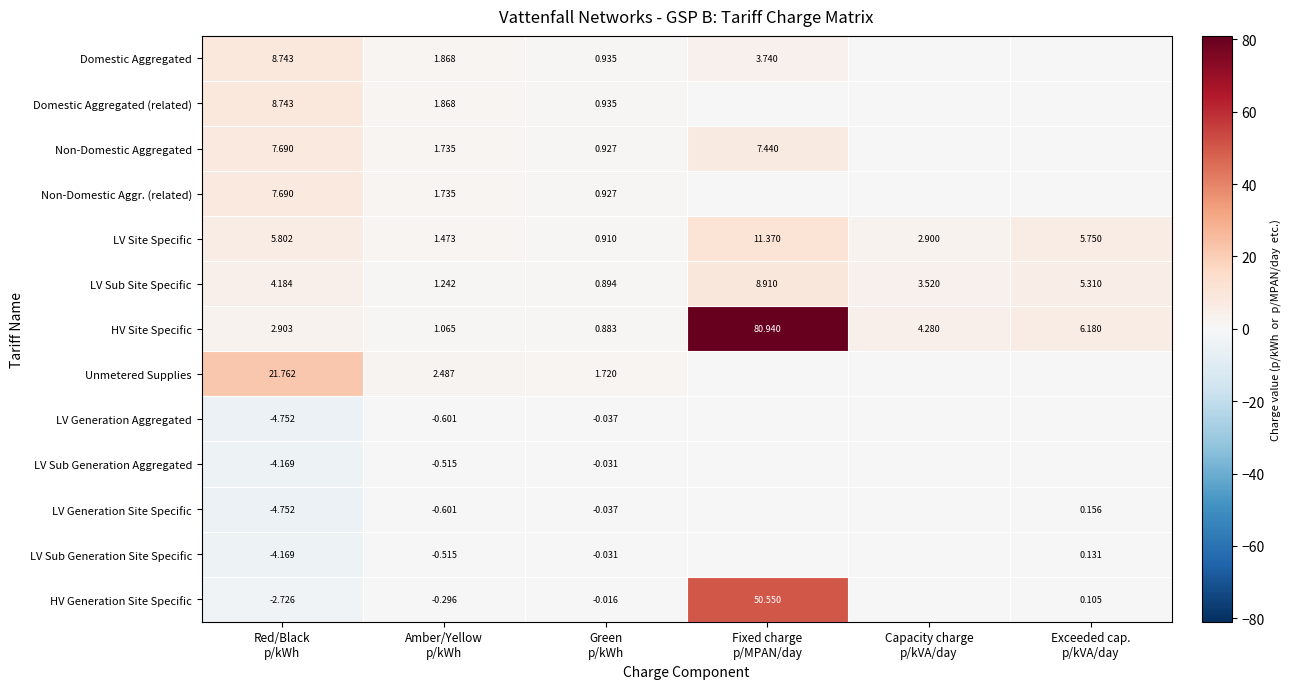

Rank the categories by LV Sub Generation Site Specific value from highest to lowest.

Exceeded cap. p/kVA/day, Fixed charge p/MPAN/day, Capacity charge p/kVA/day, Green p/kWh, Amber/Yellow p/kWh, Red/Black p/kWh